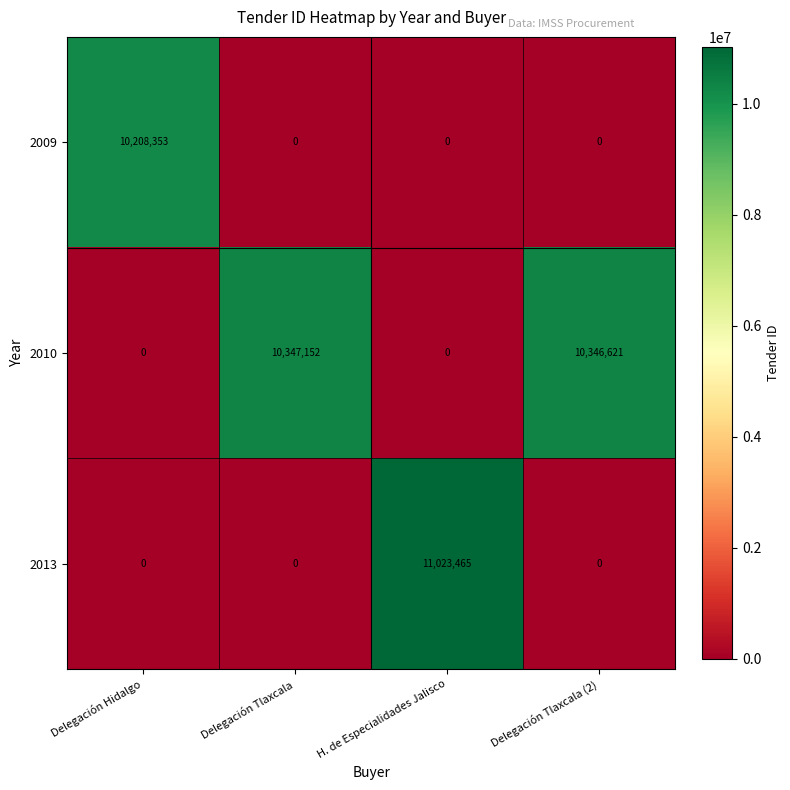

What is the maximum value for 2013?

11023465